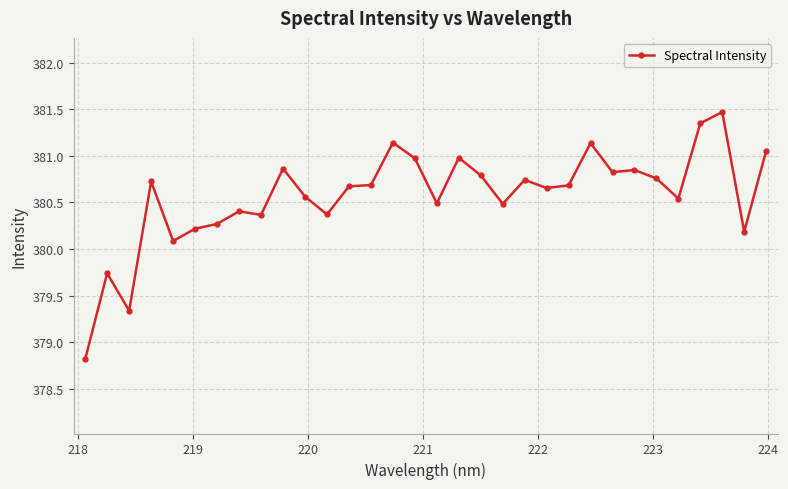

How many points are higher than both their immediate neighbors (excluding endpoints)?

10